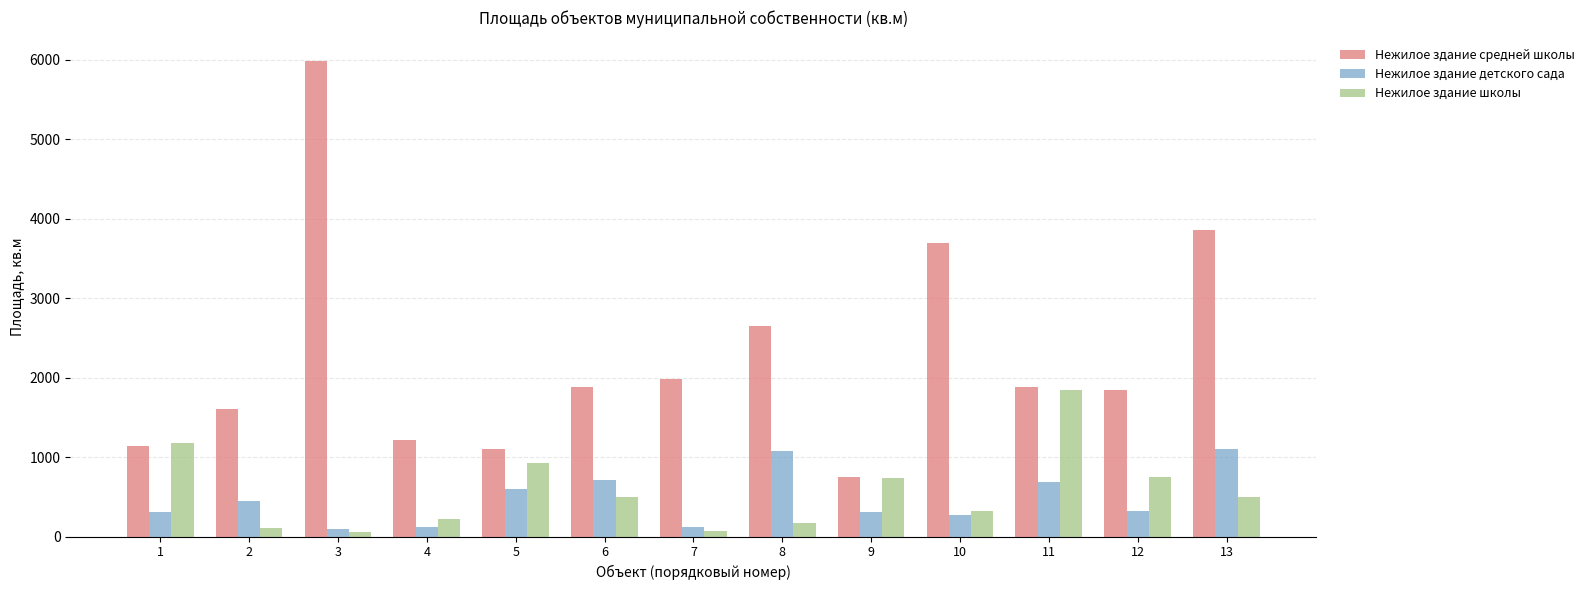

At which category is the sum across all series the highest?

3